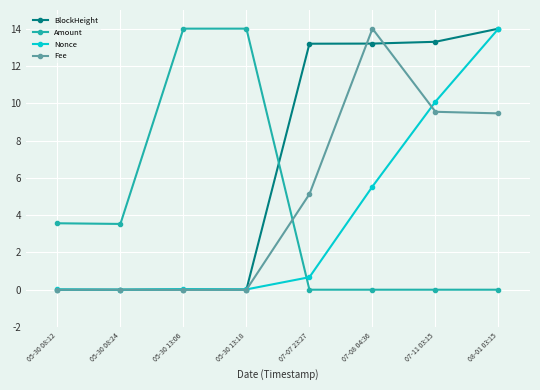

What is the approximate value of Amount at 05-30 08:24?

3.5